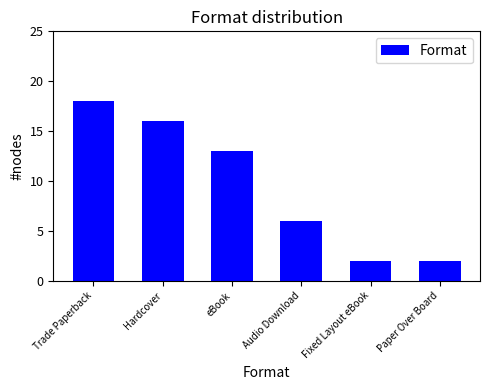

Reading left to right, list all the values displayed in this chart.

18	16	13	6	2	2